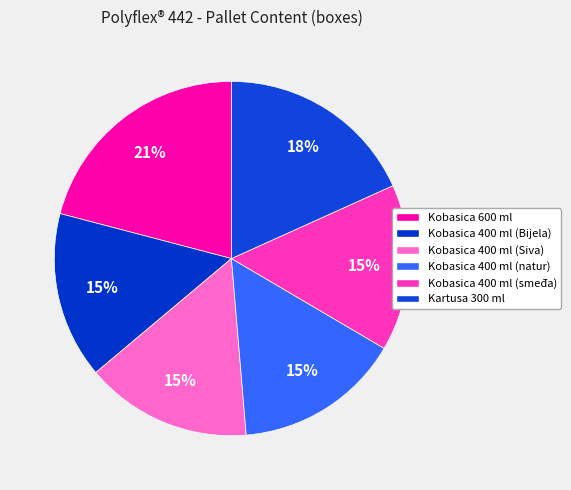

Is the sum of Kobasica 400 ml (Bijela) and Kobasica 400 ml (natur) greater than half?

No